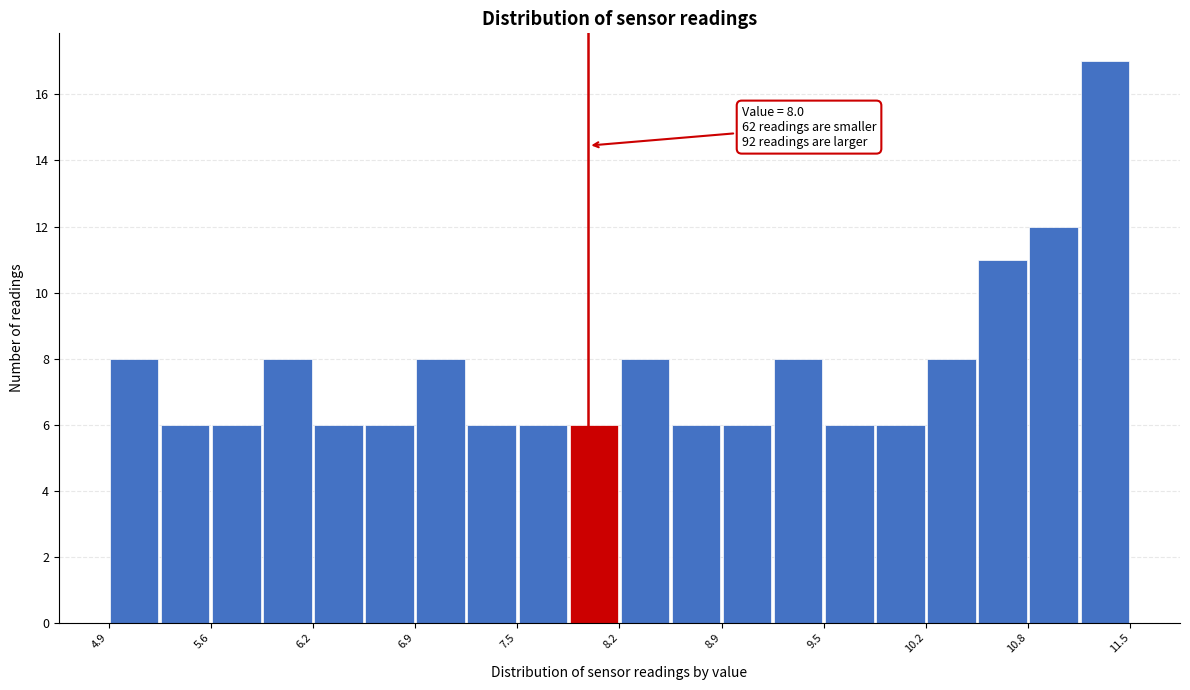

Read against the x-axis, roughly where is the centre of the tallest bar?

11.3